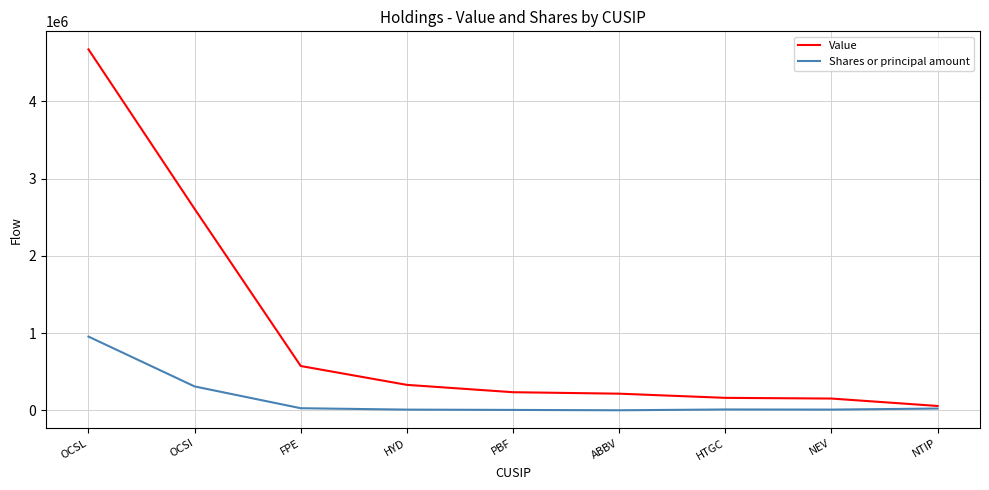

At which label does Value reach its peak?

OCSL